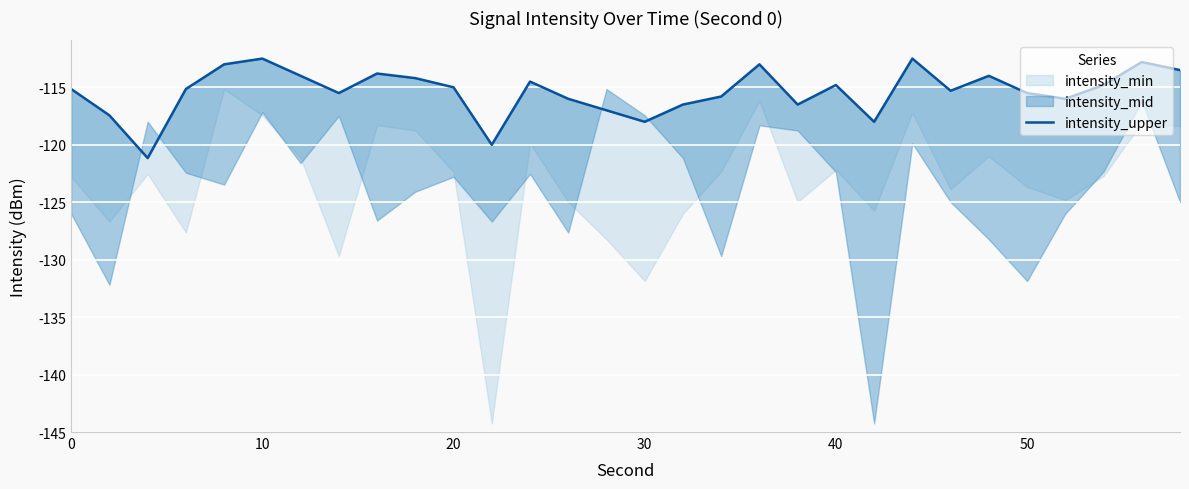

Is it true that the value at 30 is 37.9?

False